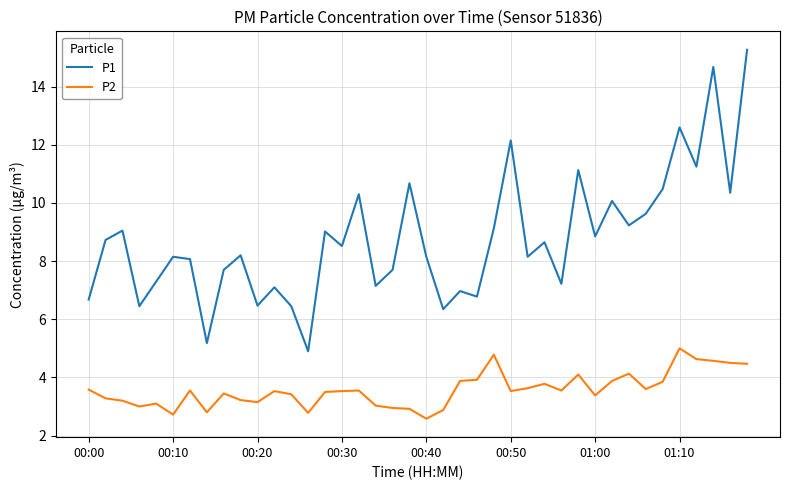

What is the minimum value shown in the chart?

2.6